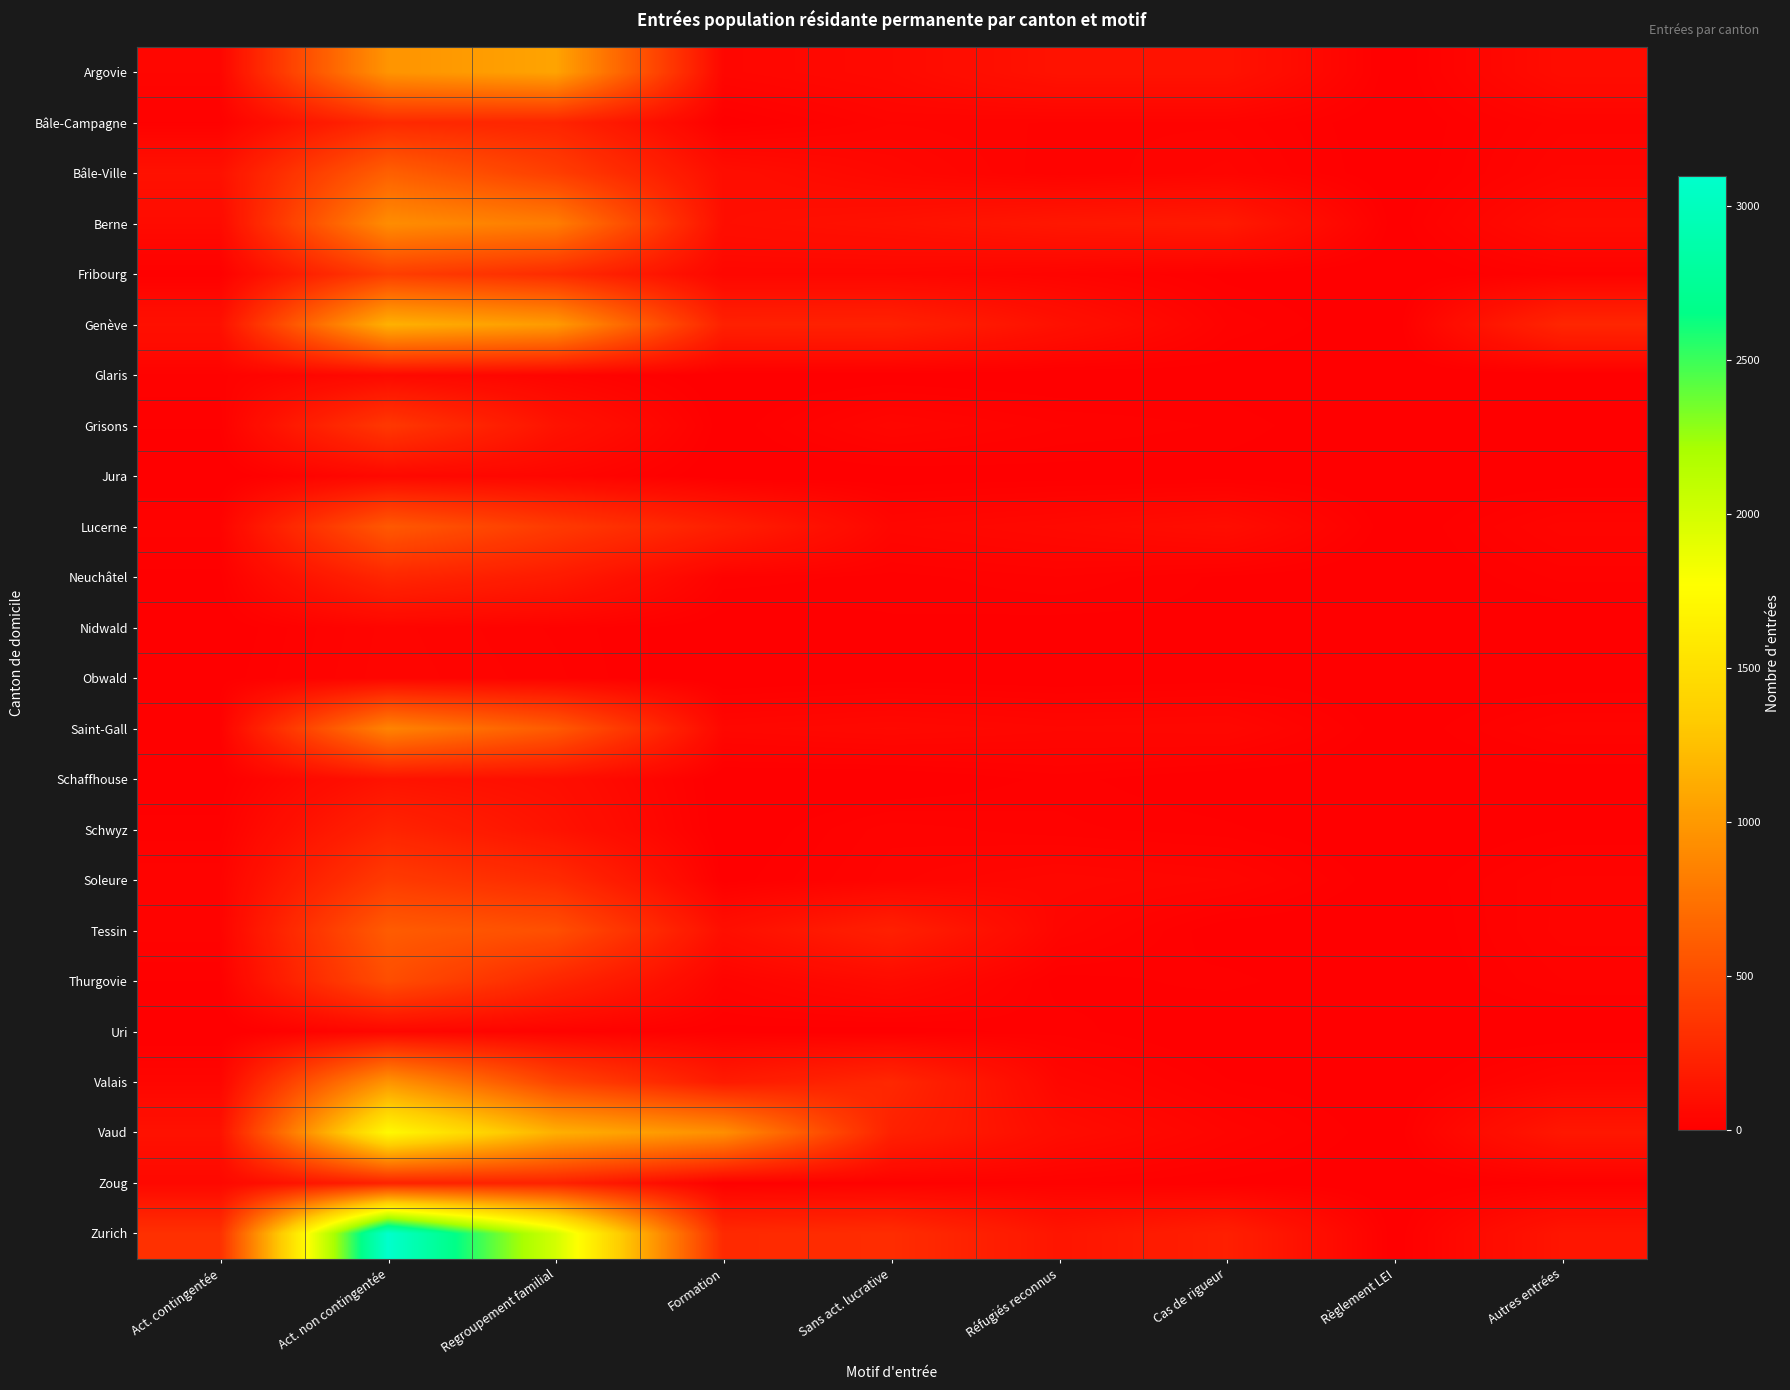

Reading left to right, what are all the values shown in this chart?

Argovie: Act. contingentée=43	Act. non contingentée=967	Regroupement familial=1064	Formation=46	Sans act. lucrative=66	Réfugiés reconnus=126	Cas de rigueur=126	Règlement LEI=1	Autres entrées=84
Bâle-Campagne: Act. contingentée=18	Act. non contingentée=274	Regroupement familial=242	Formation=6	Sans act. lucrative=36	Réfugiés reconnus=29	Cas de rigueur=29	Règlement LEI=2	Autres entrées=34
Bâle-Ville: Act. contingentée=116	Act. non contingentée=629	Regroupement familial=410	Formation=93	Sans act. lucrative=55	Réfugiés reconnus=24	Cas de rigueur=39	Règlement LEI=1	Autres entrées=44
Berne: Act. contingentée=73	Act. non contingentée=920	Regroupement familial=818	Formation=96	Sans act. lucrative=117	Réfugiés reconnus=154	Cas de rigueur=171	Règlement LEI=5	Autres entrées=83
Fribourg: Act. contingentée=13	Act. non contingentée=406	Regroupement familial=287	Formation=48	Sans act. lucrative=47	Réfugiés reconnus=31	Cas de rigueur=9	Règlement LEI=0	Autres entrées=22
Genève: Act. contingentée=112	Act. non contingentée=1153	Regroupement familial=1008	Formation=217	Sans act. lucrative=222	Réfugiés reconnus=113	Cas de rigueur=24	Règlement LEI=0	Autres entrées=250
Glaris: Act. contingentée=22	Act. non contingentée=66	Regroupement familial=35	Formation=1	Sans act. lucrative=4	Réfugiés reconnus=1	Cas de rigueur=6	Règlement LEI=0	Autres entrées=3
Grisons: Act. contingentée=13	Act. non contingentée=368	Regroupement familial=126	Formation=4	Sans act. lucrative=46	Réfugiés reconnus=25	Cas de rigueur=17	Règlement LEI=0	Autres entrées=7
Jura: Act. contingentée=0	Act. non contingentée=60	Regroupement familial=44	Formation=0	Sans act. lucrative=4	Réfugiés reconnus=7	Cas de rigueur=7	Règlement LEI=1	Autres entrées=3
Lucerne: Act. contingentée=28	Act. non contingentée=584	Regroupement familial=380	Formation=202	Sans act. lucrative=46	Réfugiés reconnus=63	Cas de rigueur=88	Règlement LEI=1	Autres entrées=40
Neuchâtel: Act. contingentée=9	Act. non contingentée=253	Regroupement familial=175	Formation=23	Sans act. lucrative=15	Réfugiés reconnus=24	Cas de rigueur=10	Règlement LEI=0	Autres entrées=20
Nidwald: Act. contingentée=4	Act. non contingentée=39	Regroupement familial=23	Formation=3	Sans act. lucrative=11	Réfugiés reconnus=8	Cas de rigueur=10	Règlement LEI=0	Autres entrées=3
Obwald: Act. contingentée=7	Act. non contingentée=41	Regroupement familial=26	Formation=1	Sans act. lucrative=8	Réfugiés reconnus=4	Cas de rigueur=8	Règlement LEI=1	Autres entrées=3
Saint-Gall: Act. contingentée=18	Act. non contingentée=863	Regroupement familial=590	Formation=51	Sans act. lucrative=62	Réfugiés reconnus=50	Cas de rigueur=54	Règlement LEI=3	Autres entrées=34
Schaffhouse: Act. contingentée=5	Act. non contingentée=128	Regroupement familial=99	Formation=0	Sans act. lucrative=1	Réfugiés reconnus=15	Cas de rigueur=3	Règlement LEI=1	Autres entrées=3
Schwyz: Act. contingentée=15	Act. non contingentée=236	Regroupement familial=125	Formation=1	Sans act. lucrative=28	Réfugiés reconnus=20	Cas de rigueur=14	Règlement LEI=0	Autres entrées=12
Soleure: Act. contingentée=29	Act. non contingentée=386	Regroupement familial=282	Formation=7	Sans act. lucrative=34	Réfugiés reconnus=53	Cas de rigueur=42	Règlement LEI=3	Autres entrées=32
Tessin: Act. contingentée=28	Act. non contingentée=600	Regroupement familial=518	Formation=99	Sans act. lucrative=212	Réfugiés reconnus=42	Cas de rigueur=4	Règlement LEI=0	Autres entrées=33
Thurgovie: Act. contingentée=12	Act. non contingentée=507	Regroupement familial=249	Formation=32	Sans act. lucrative=73	Réfugiés reconnus=8	Cas de rigueur=15	Règlement LEI=1	Autres entrées=24
Uri: Act. contingentée=0	Act. non contingentée=48	Regroupement familial=26	Formation=9	Sans act. lucrative=6	Réfugiés reconnus=16	Cas de rigueur=0	Règlement LEI=0	Autres entrées=3
Valais: Act. contingentée=42	Act. non contingentée=969	Regroupement familial=447	Formation=177	Sans act. lucrative=258	Réfugiés reconnus=46	Cas de rigueur=13	Règlement LEI=1	Autres entrées=44
Vaud: Act. contingentée=120	Act. non contingentée=1724	Regroupement familial=1149	Formation=933	Sans act. lucrative=217	Réfugiés reconnus=84	Cas de rigueur=36	Règlement LEI=3	Autres entrées=154
Zoug: Act. contingentée=56	Act. non contingentée=226	Regroupement familial=227	Formation=12	Sans act. lucrative=22	Réfugiés reconnus=20	Cas de rigueur=10	Règlement LEI=1	Autres entrées=14
Zurich: Act. contingentée=317	Act. non contingentée=3097	Regroupement familial=1996	Formation=274	Sans act. lucrative=294	Réfugiés reconnus=140	Cas de rigueur=207	Règlement LEI=3	Autres entrées=142